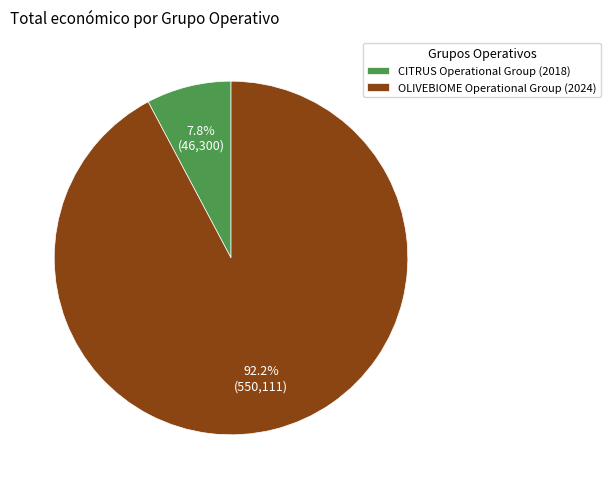

Which slice represents more than half of the pie?

OLIVEBIOME Operational Group (2024)